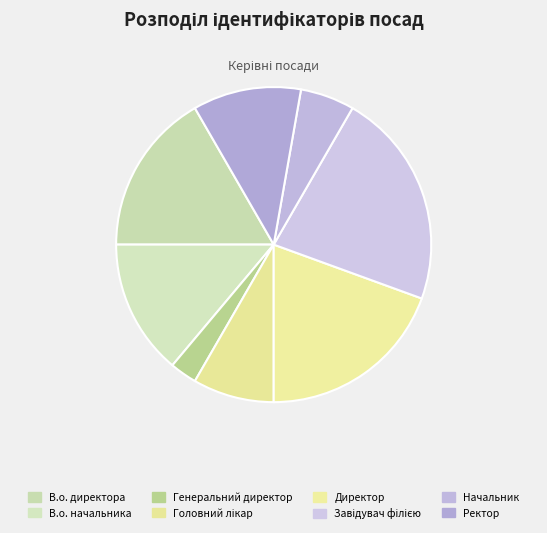

To the nearest percent, what portion does В.о. начальника represent?

14%